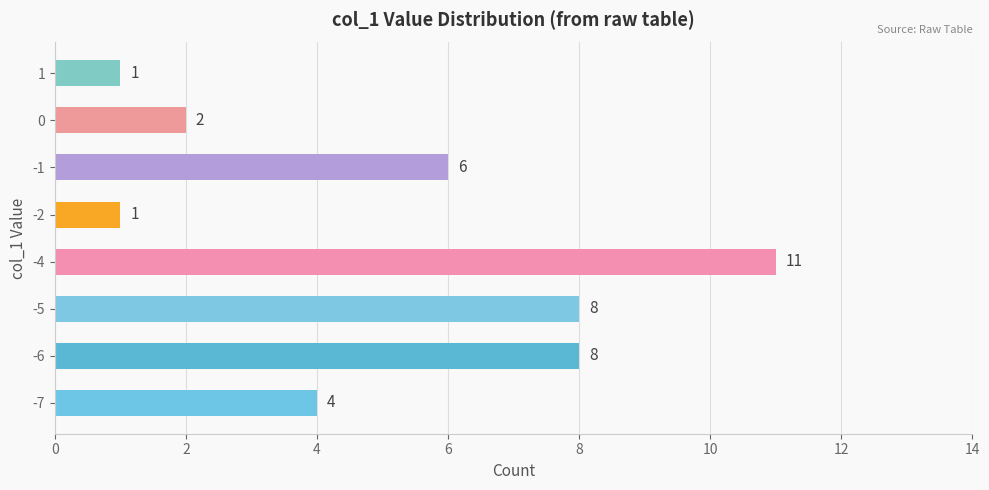

What is the greatest value displayed?

11